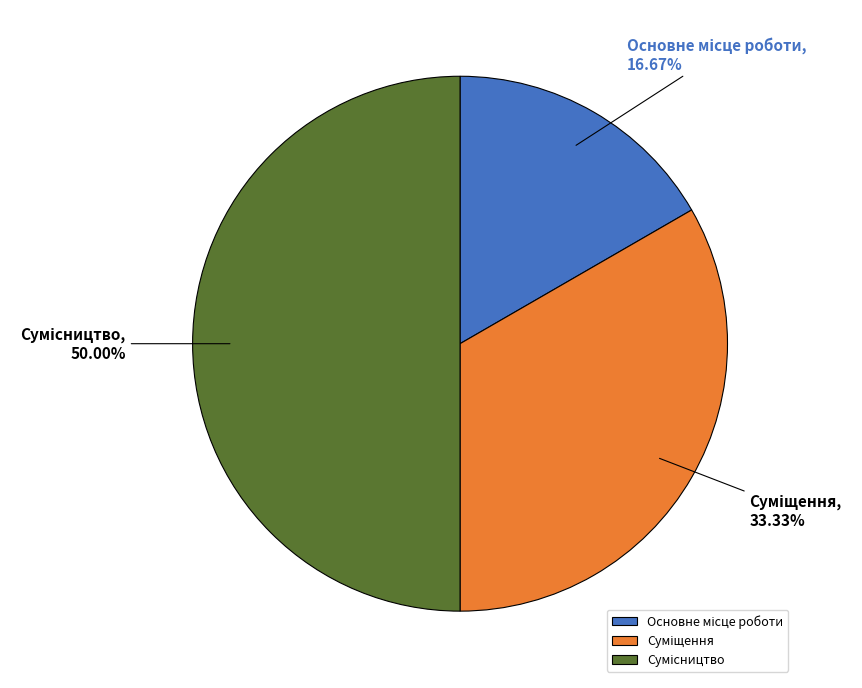

To the nearest percent, what is the average slice percentage?

33%